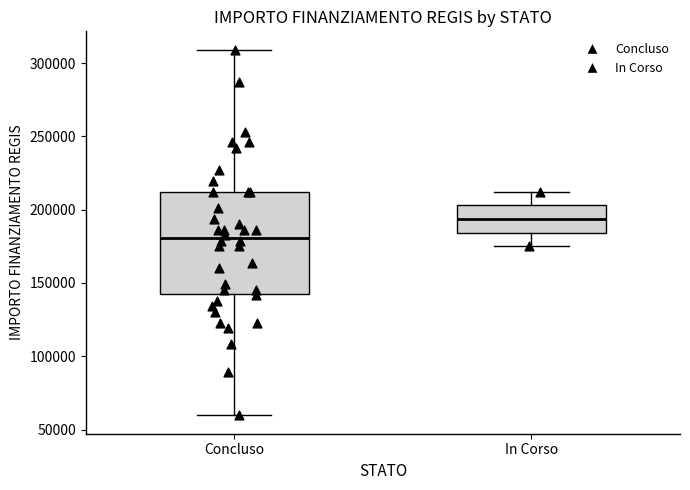

Reading left to right, read every box against the y-axis: the position of its median line, the range the box covers, and the ends of its whiskers. The values are not printed on the chart, so give them approximately, as read against the axis.

Concluso: median 180000, box 145000 to 210000, whiskers 60000 to 310000
In Corso: median 195000, box 185000 to 205000, whiskers 175000 to 210000